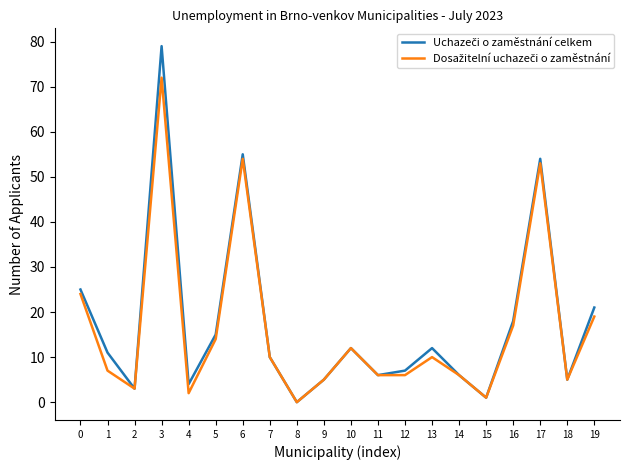

At which category is the sum across all series the highest?

3